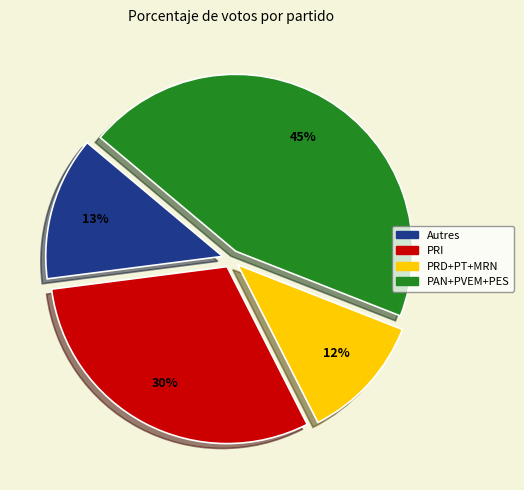

Is there a majority slice in this chart?

No